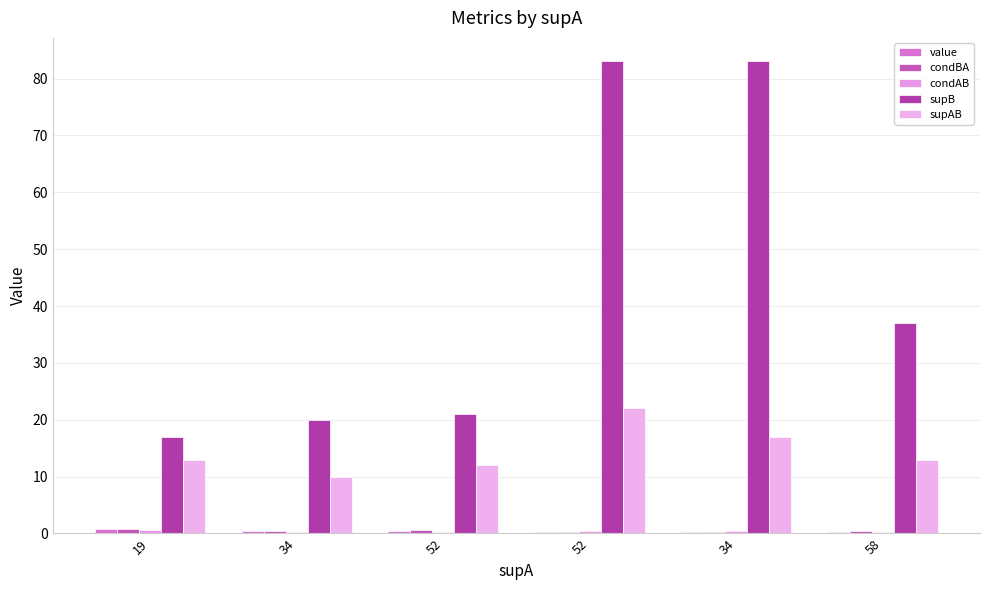

At which category is the sum across all series the highest?

52